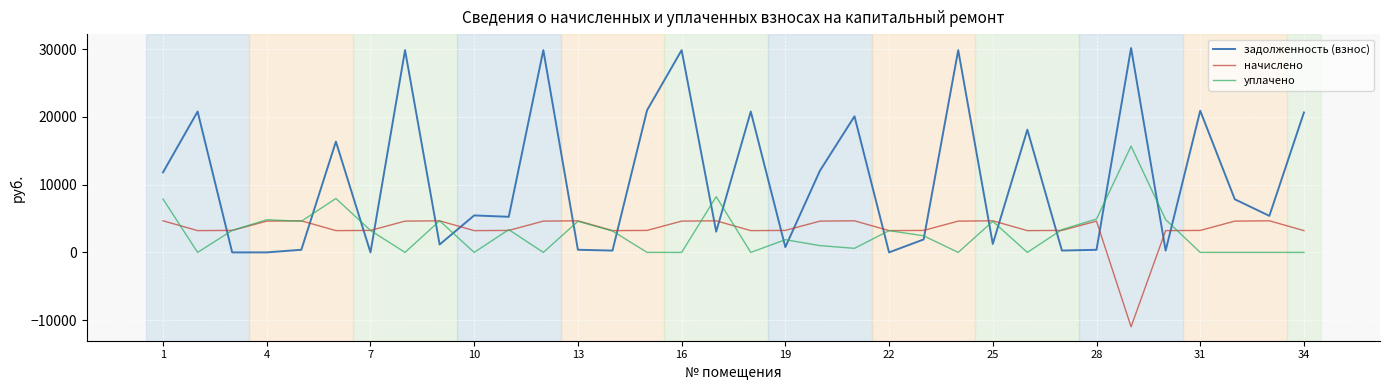

Which series has the largest range (max minus min)?

задолженность (взнос)